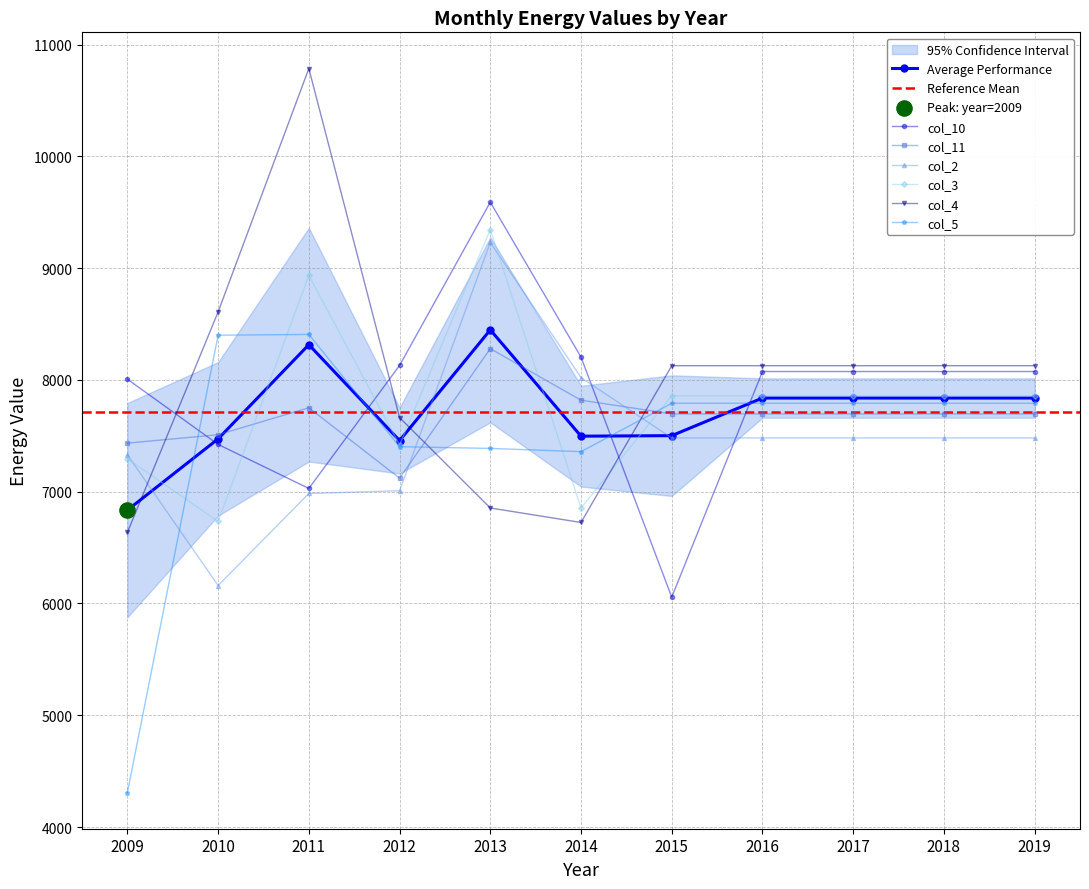

Which series has the largest Y range (max minus min)?

col_4